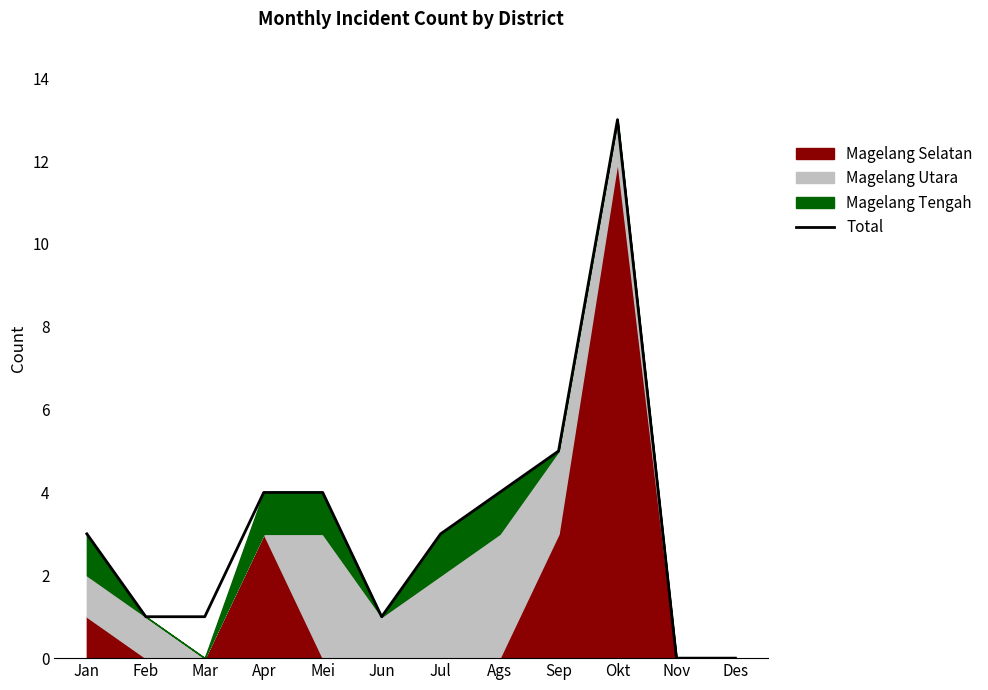

How many data points are less than 3?

5